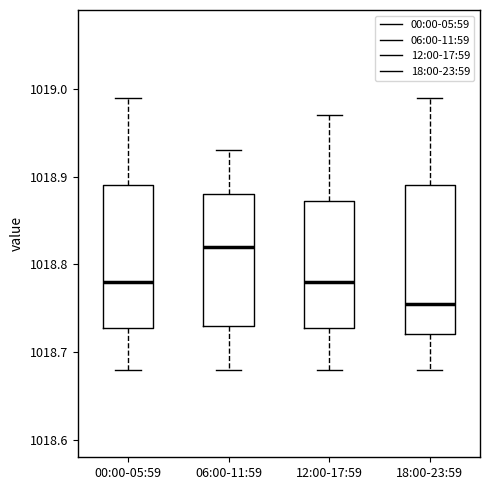

Reading left to right, transcribe this box plot: for each box, give where its median line is, the range the box spans, and where its two whiskers end, as read against the y-axis. The values are not printed on the chart, so give them approximately, as read against the axis.

00:00-05:59: median 1018.78, box 1018.73 to 1018.89, whiskers 1018.68 to 1018.99
06:00-11:59: median 1018.82, box 1018.73 to 1018.88, whiskers 1018.68 to 1018.93
12:00-17:59: median 1018.78, box 1018.73 to 1018.87, whiskers 1018.68 to 1018.97
18:00-23:59: median 1018.76, box 1018.72 to 1018.89, whiskers 1018.68 to 1018.99